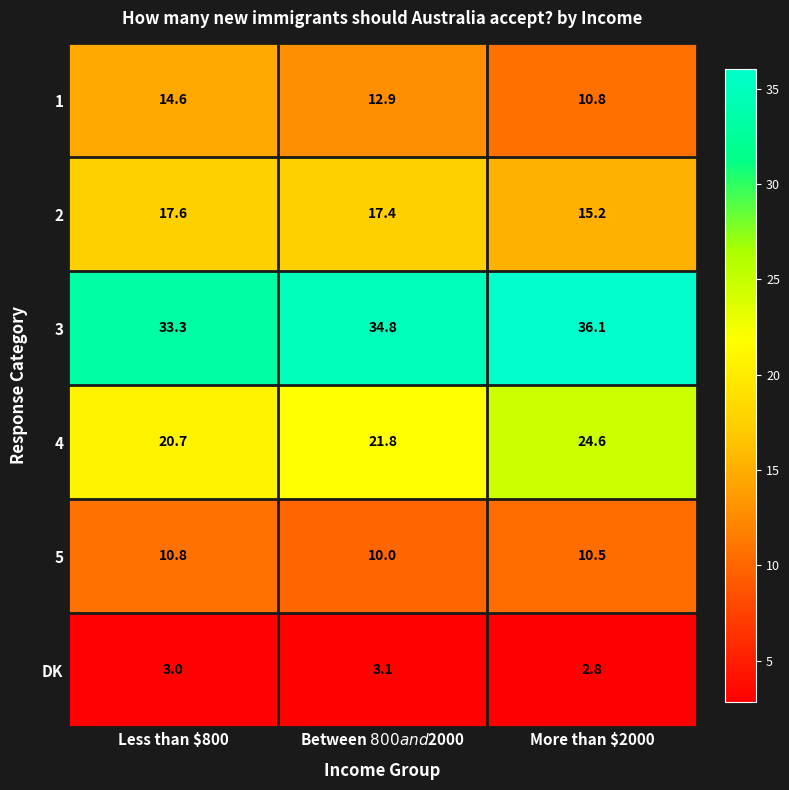

What is the difference between the maximum and second lowest values in the 4 series?

2.8